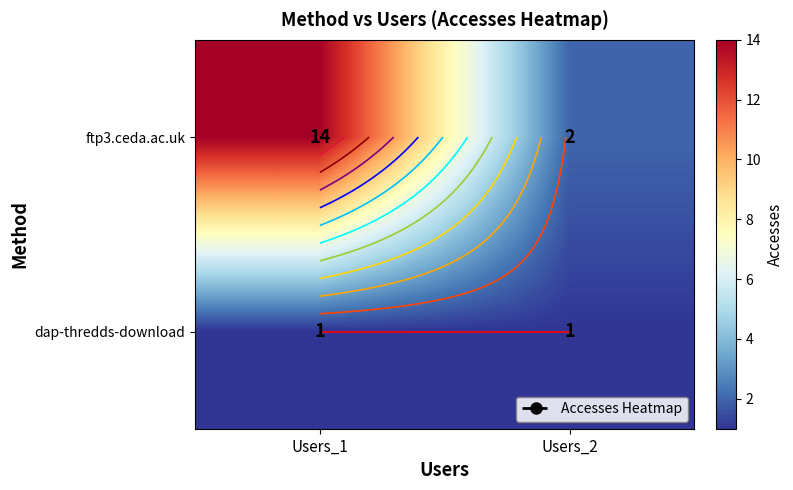

The value of ftp3.ceda.ac.uk at Users_1 is 14. True or false?

True